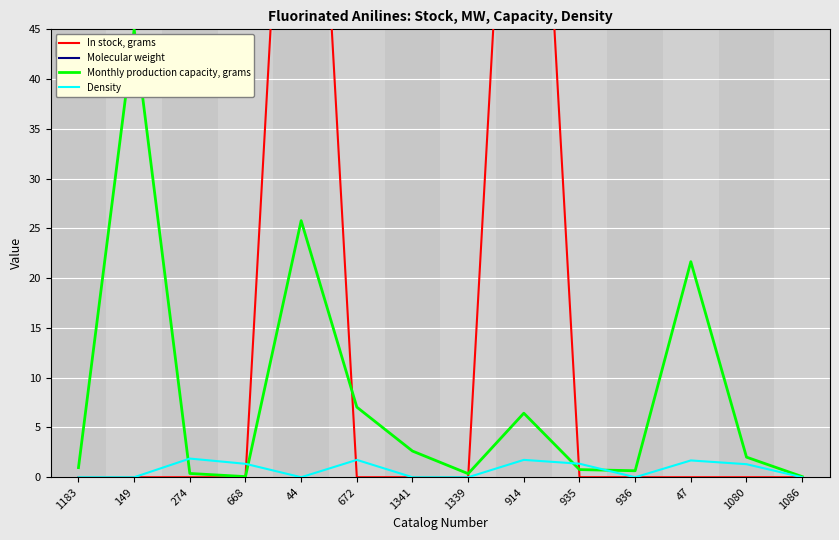

Which category has the lowest value in the In stock, grams series?

1183